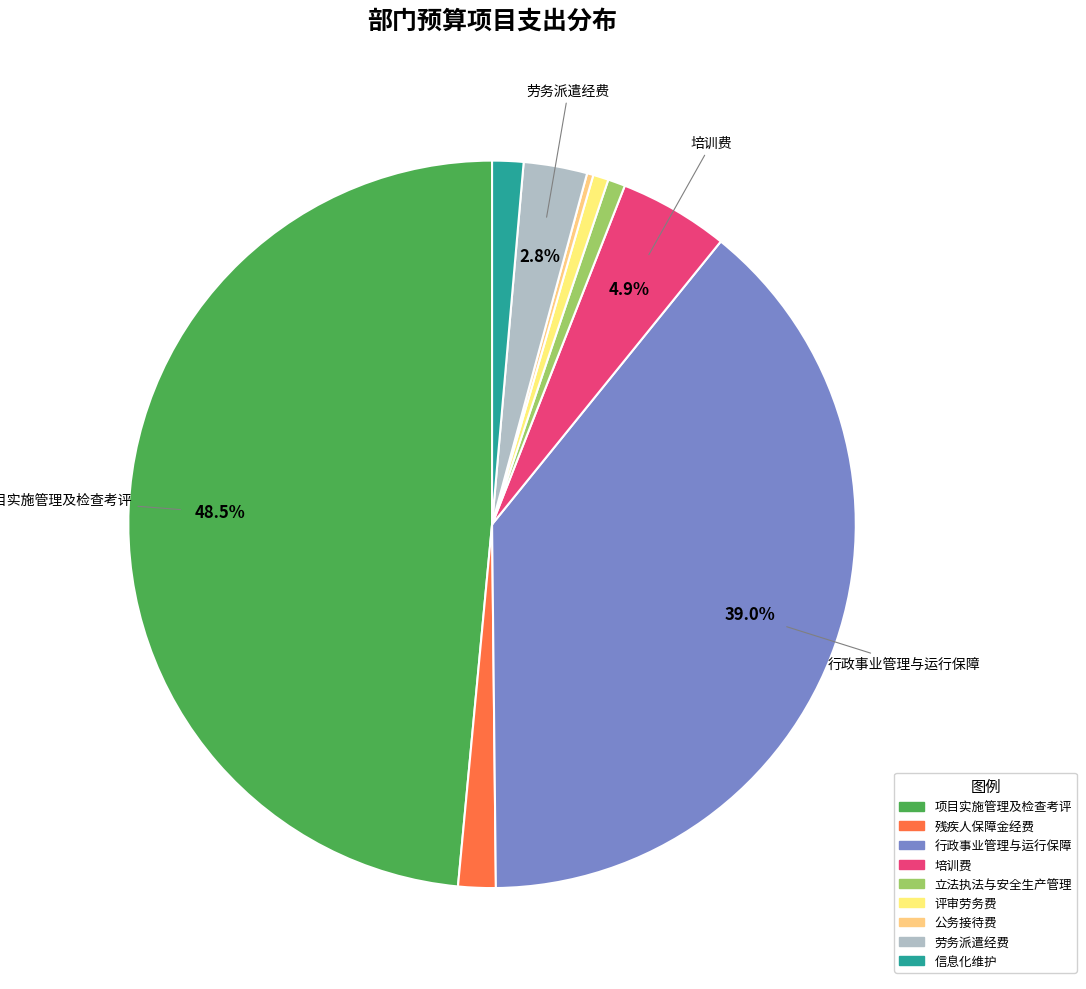

To the nearest percent, what is the combined percentage of 行政事业管理与运行保障 and 信息化维护?

40%